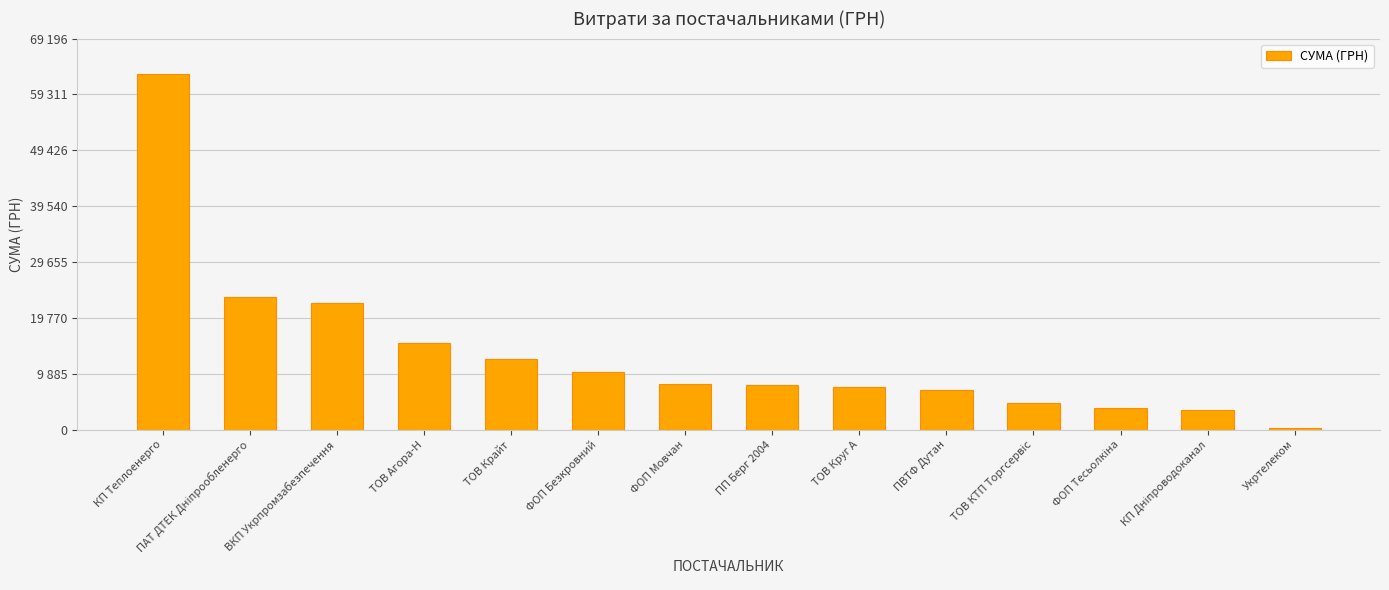

Between ТОВ КТП Торгсервіс and ТОВ Круг А, which is larger?

ТОВ Круг А